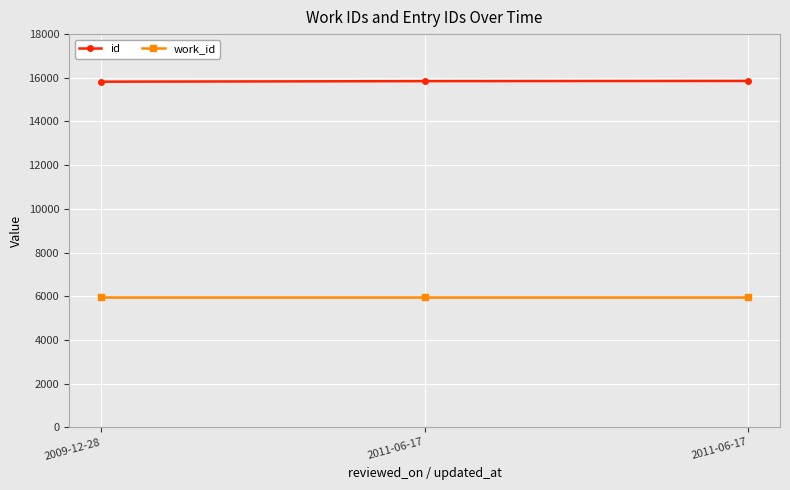

What is the label of the 3rd point from the right?

2009-12-28